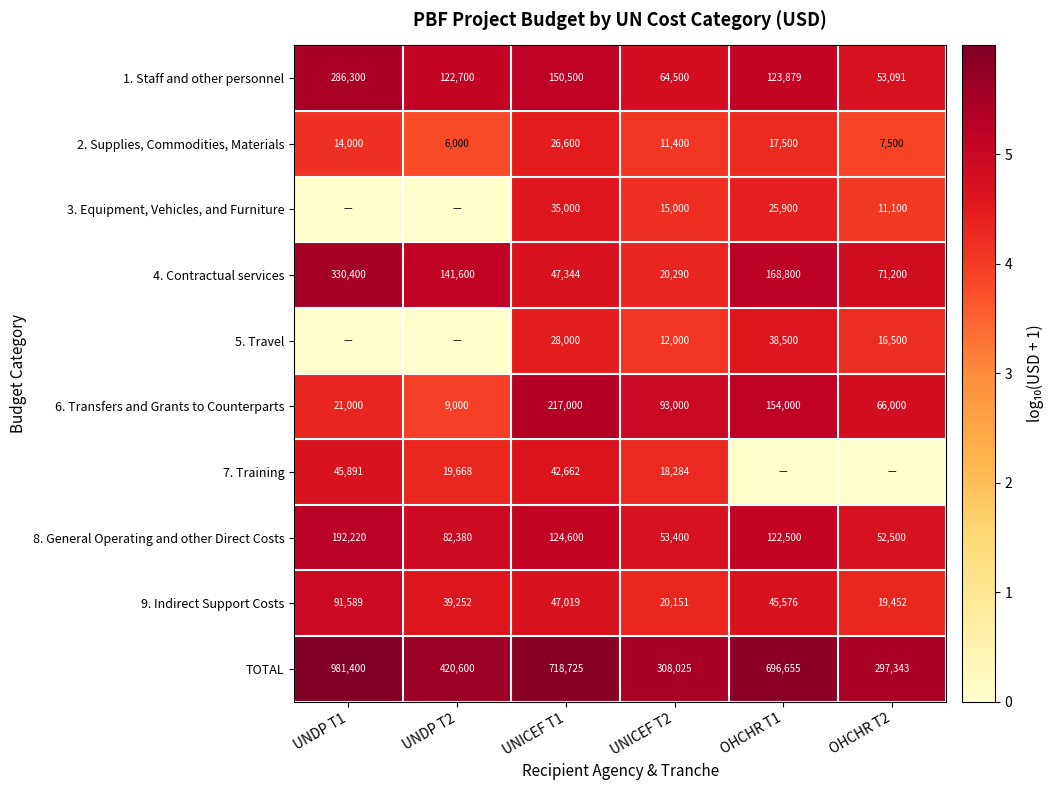

Which category has the highest value across all series?

UNDP T1